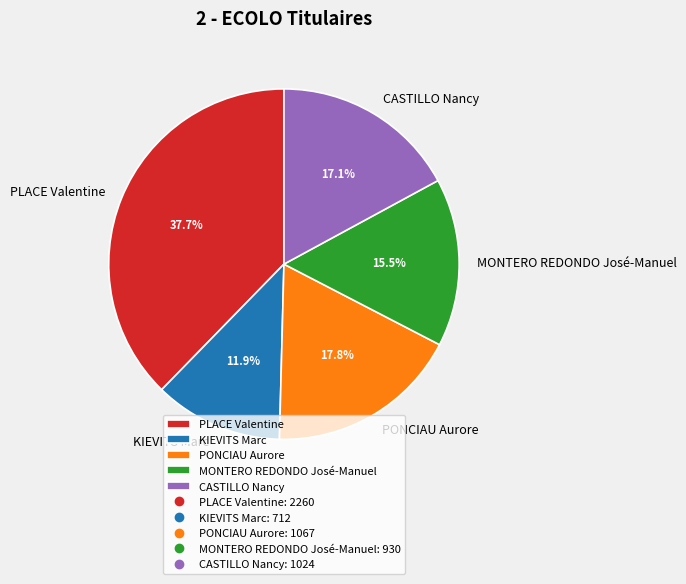

What is the largest slice in the pie chart?

PLACE Valentine